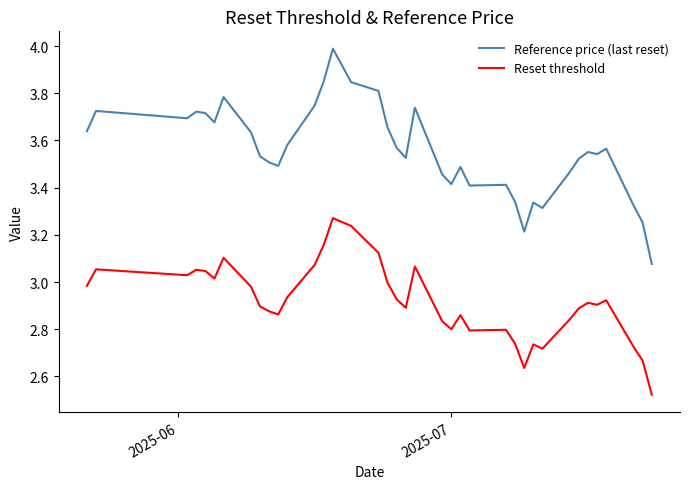

What is the maximum value for Reference price (last reset)?

4.0